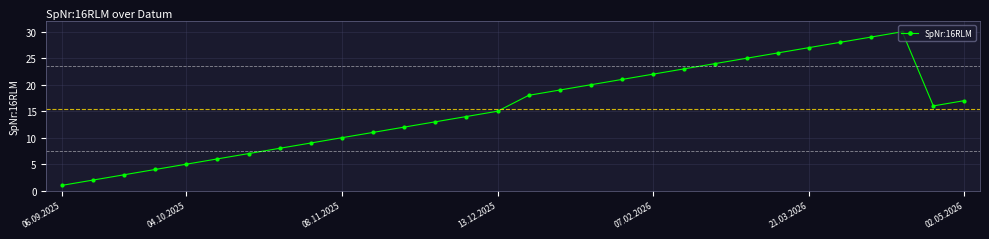

What is the greatest value displayed?

30